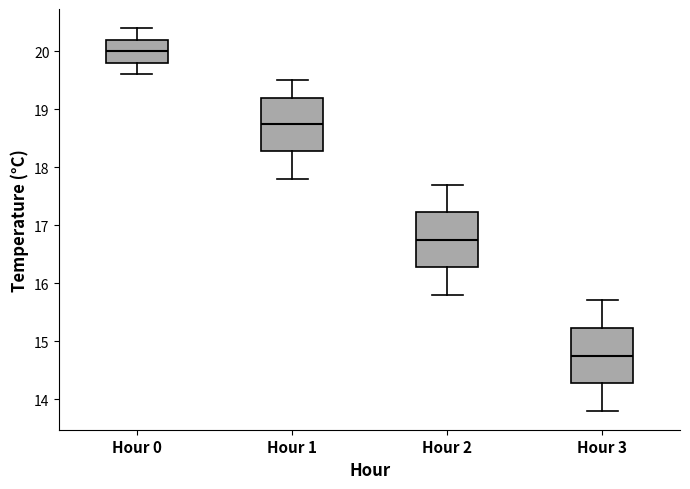

Reading left to right, transcribe this box plot: for each box, give where its median line is, the range the box spans, and where its two whiskers end, as read against the y-axis. The values are not printed on the chart, so give them approximately, as read against the axis.

Hour 0: median 20.0, box 19.8 to 20.2, whiskers 19.6 to 20.4
Hour 1: median 18.8, box 18.3 to 19.2, whiskers 17.8 to 19.5
Hour 2: median 16.8, box 16.3 to 17.2, whiskers 15.8 to 17.7
Hour 3: median 14.8, box 14.3 to 15.2, whiskers 13.8 to 15.7